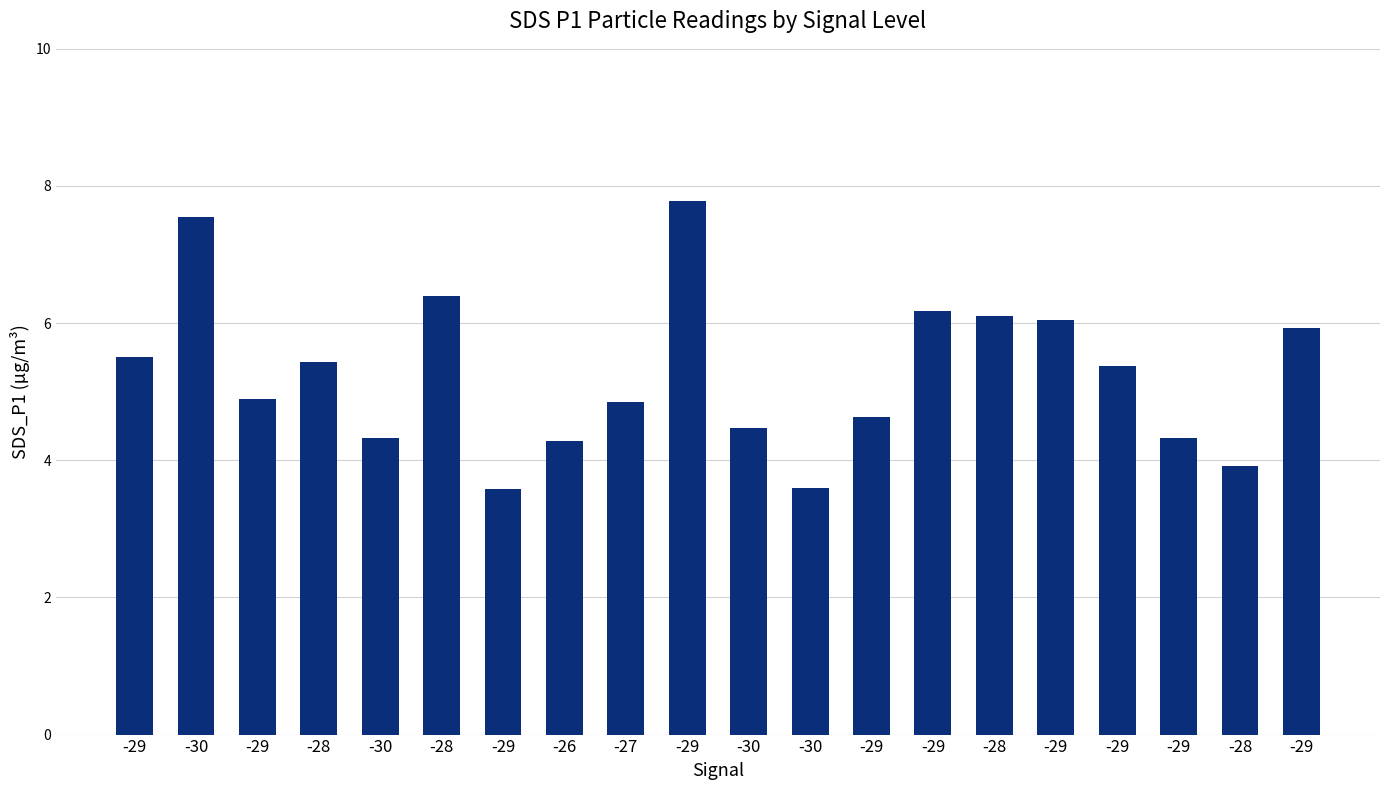

How many categories are shown in the chart?

20